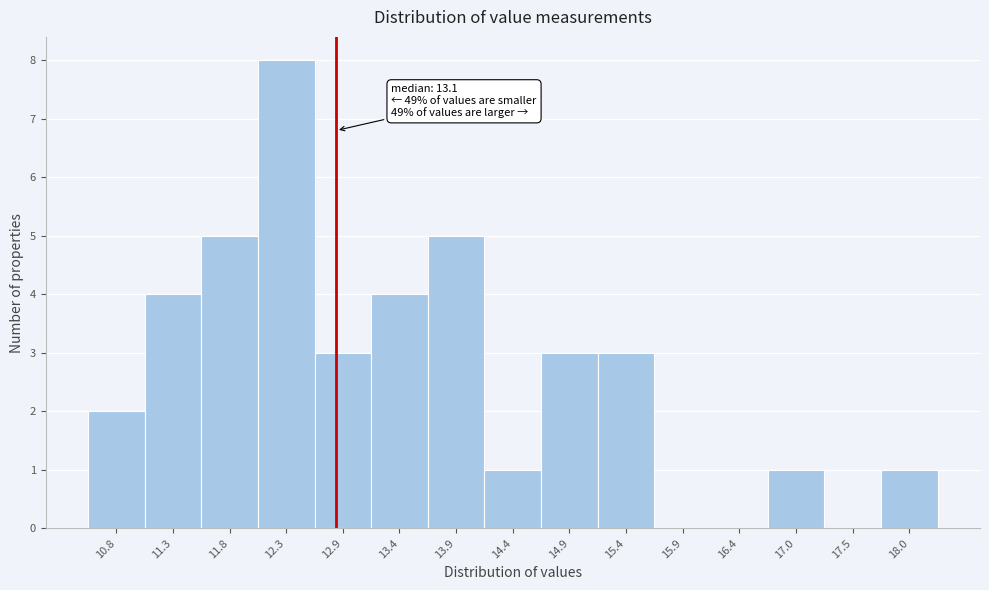

Reading left to right, list all the values displayed in this chart.

10.8=2	11.3=4	11.8=5	12.3=8	12.9=3	13.4=4	13.9=5	14.4=1	14.9=3	15.4=3	15.9=0	16.4=0	17.0=1	17.5=0	18.0=1